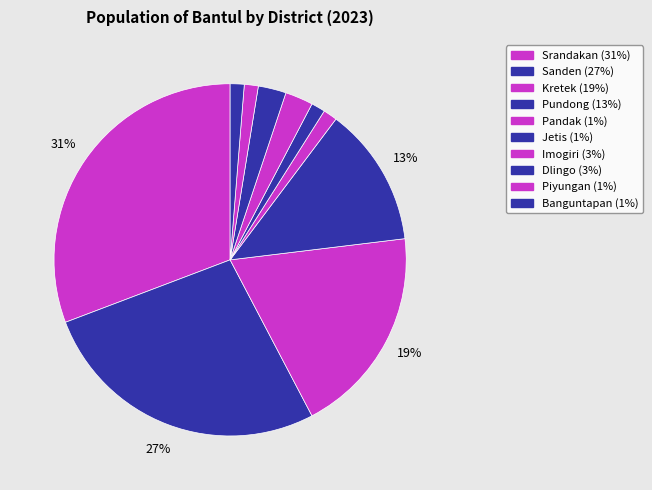

Between Banguntapan and Pandak, which is larger?

Banguntapan